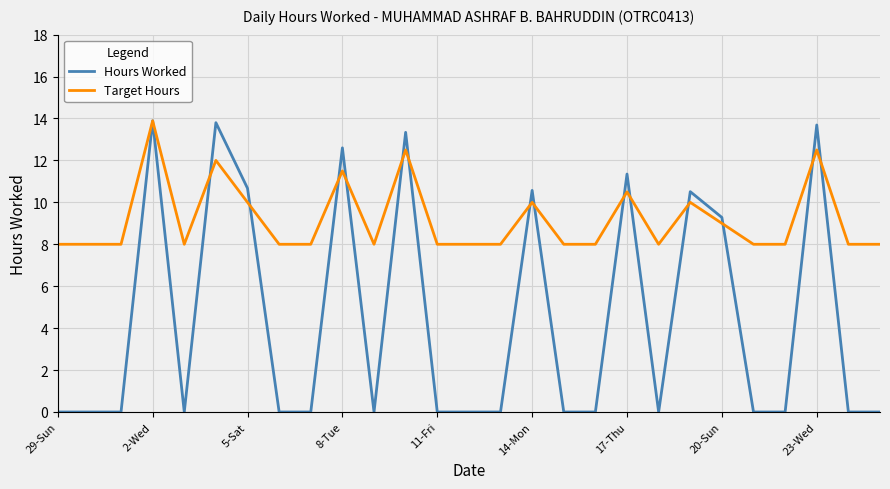

What is the greatest value displayed?

13.9